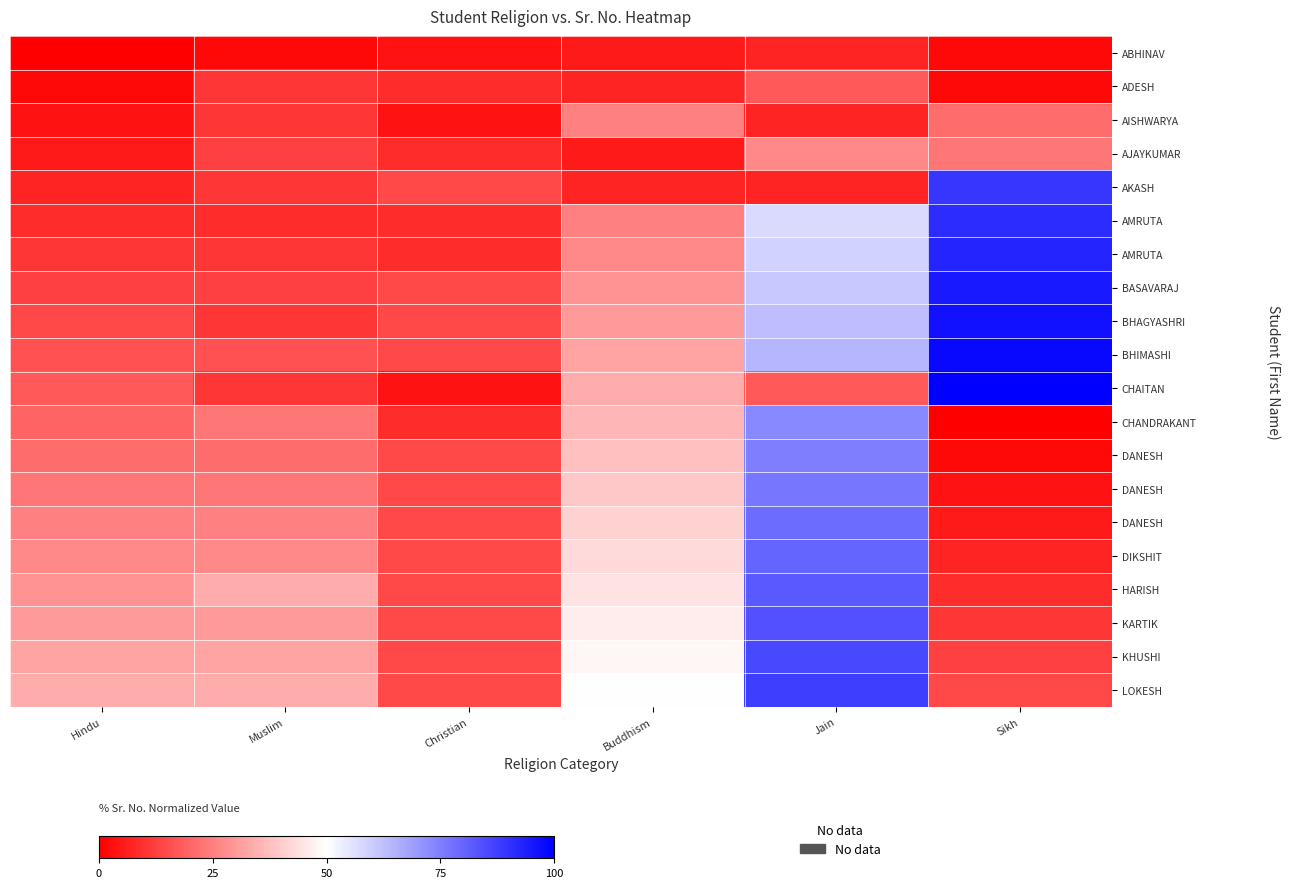

Which category has the lowest value across all series?

Hindu